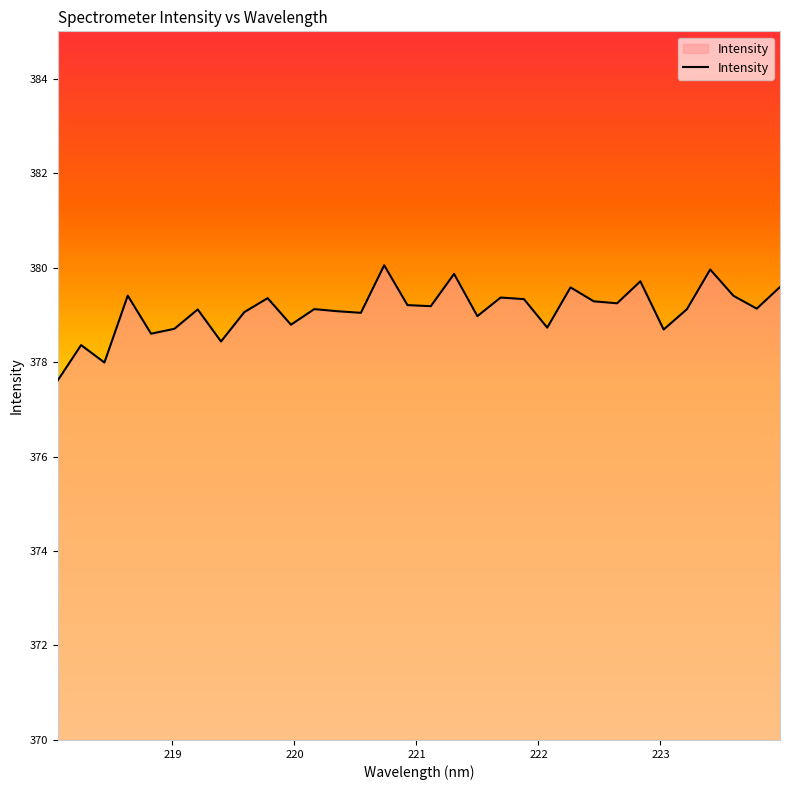

What is the difference between the maximum and minimum values?

2.4